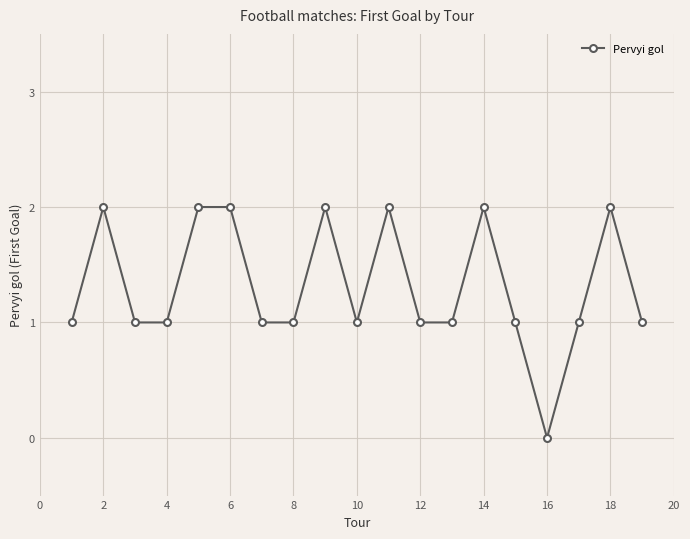

Reading right to left, extract all data points from this chart.

1	2	1	0	1	2	1	1	2	1	2	1	1	2	2	1	1	2	1